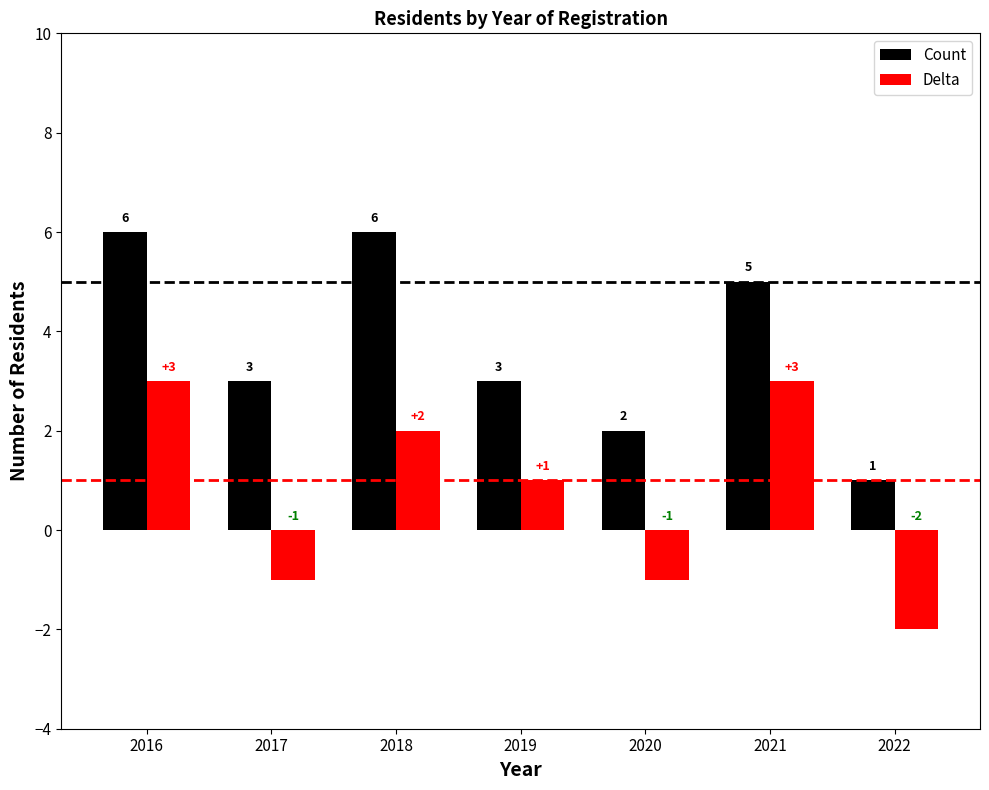

At how many categories does at least one series exceed -1?

7